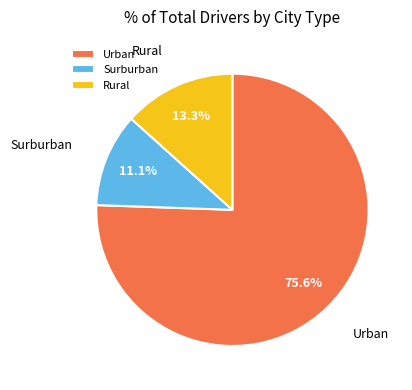

Do Rural and Surburban together represent more than half of the pie?

No